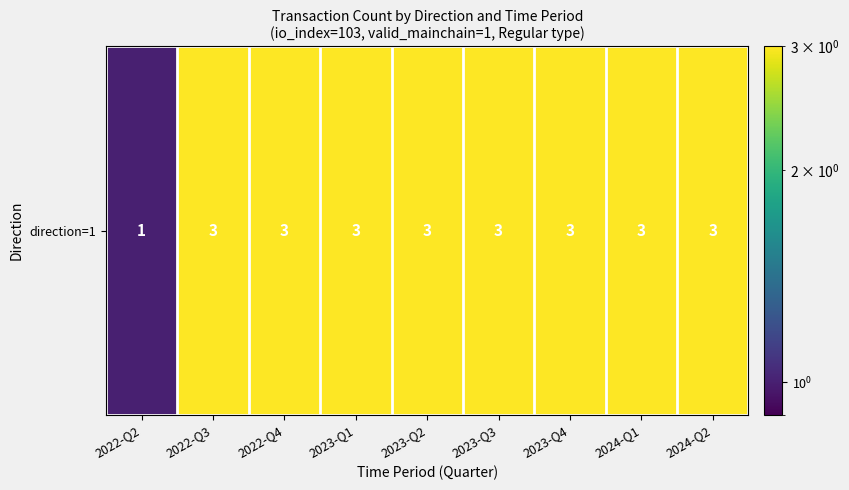

Rank the categories by value from lowest to highest.

2022-Q2, 2022-Q3, 2022-Q4, 2023-Q1, 2023-Q2, 2023-Q3, 2023-Q4, 2024-Q1, 2024-Q2